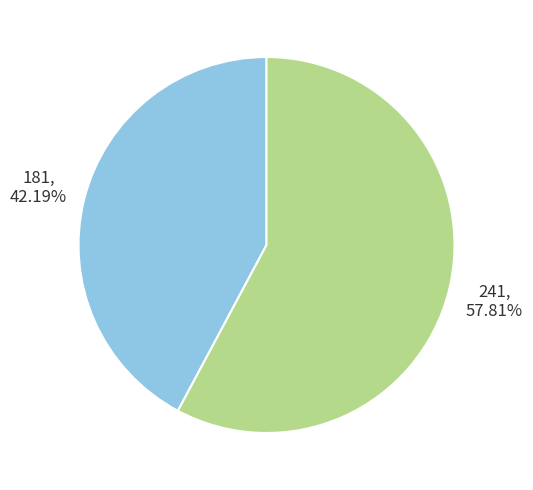

Between 241 and 181, which is larger?

241